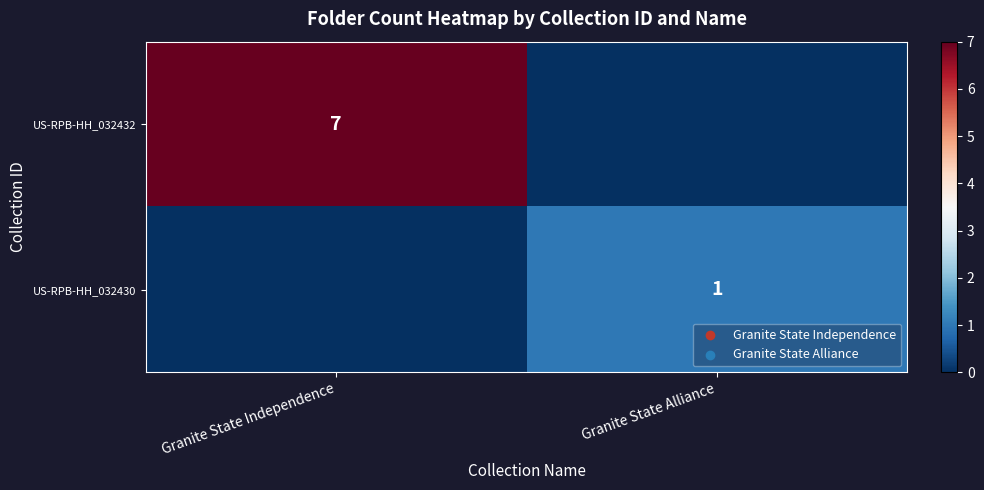

Is it true that US-RPB-HH_032432 equals 7 at Granite State Independence?

True